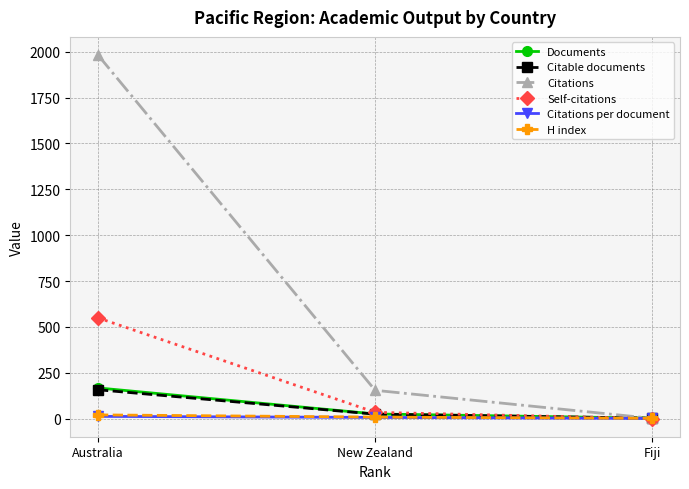

Count the number of categories in the chart.

3